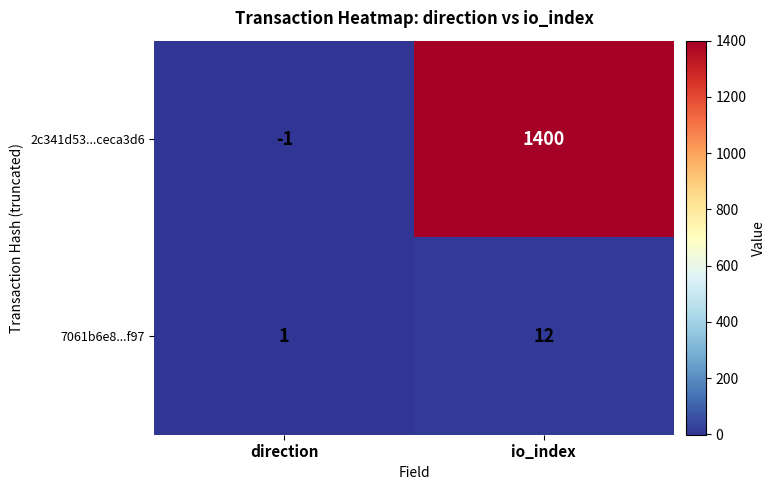

What is the spread (max minus min) of values at direction?

2